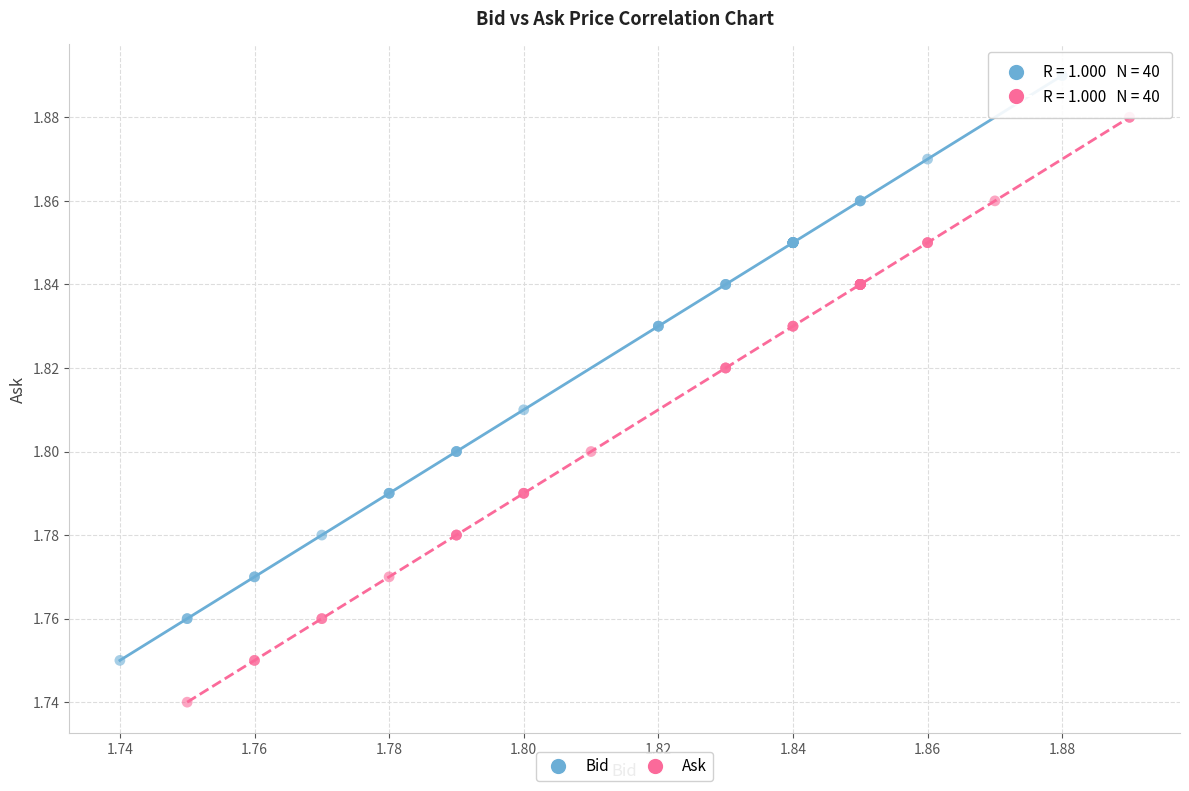

What are all the series names shown in the legend?

Bid, Ask